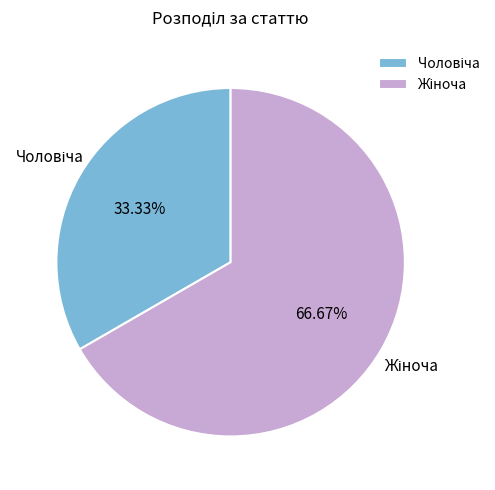

Does any single category account for the majority?

Yes